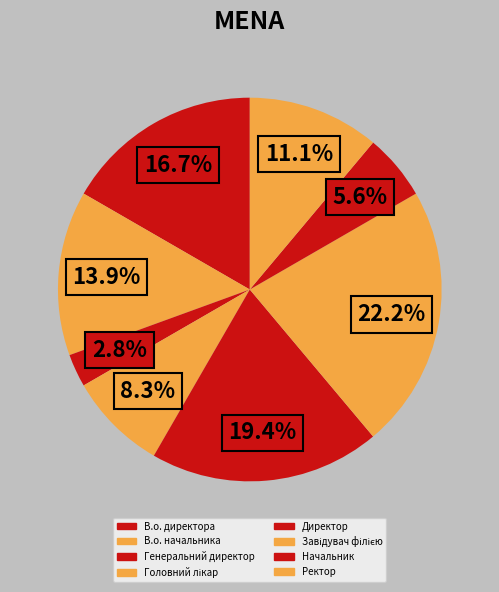

Count the number of slices in the pie.

8